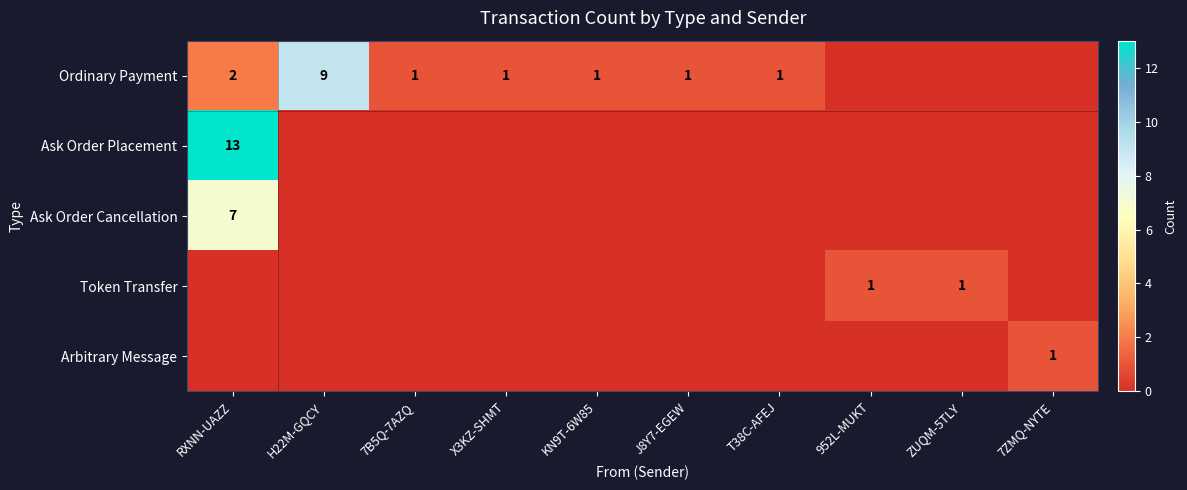

The value of Ordinary Payment at 7B5Q-7AZQ is 2. True or false?

False